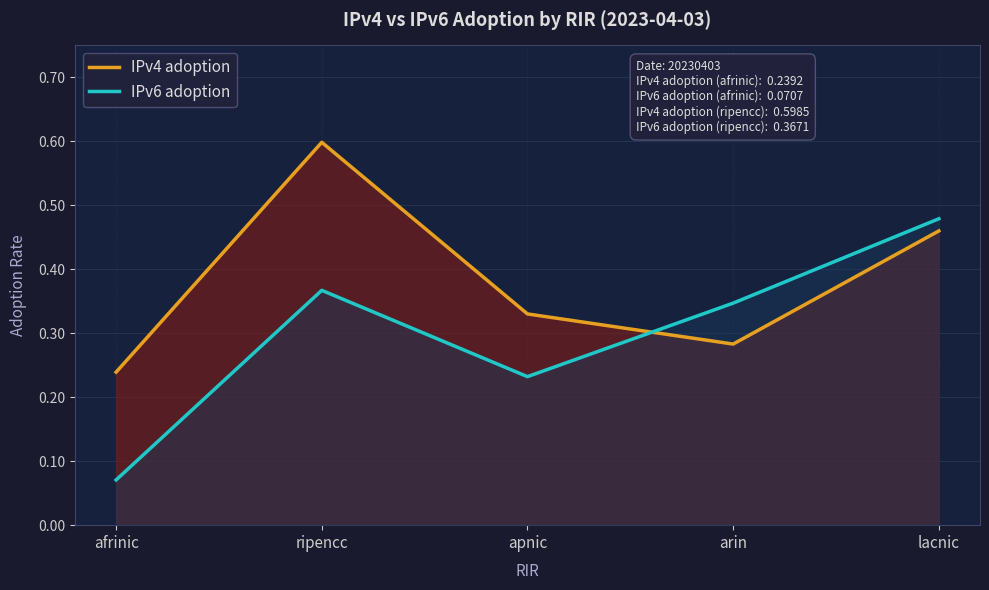

What is the greatest value displayed?

0.6